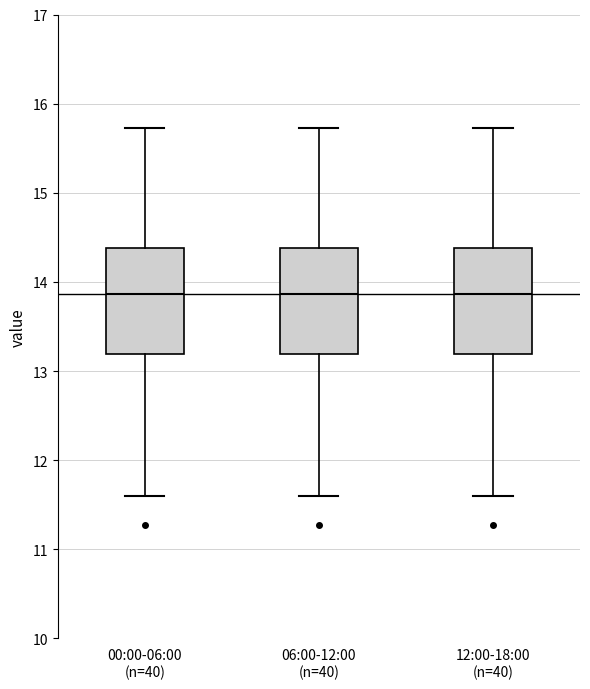

Reading left to right, transcribe this box plot: for each box, give where its median line is, the range the box spans, and where its two whiskers end, as read against the y-axis. The values are not printed on the chart, so give them approximately, as read against the axis.

00:00-06:00 (n=40): median 13.9, box 13.2 to 14.4, whiskers 11.6 to 15.7
06:00-12:00 (n=40): median 13.9, box 13.2 to 14.4, whiskers 11.6 to 15.7
12:00-18:00 (n=40): median 13.9, box 13.2 to 14.4, whiskers 11.6 to 15.7